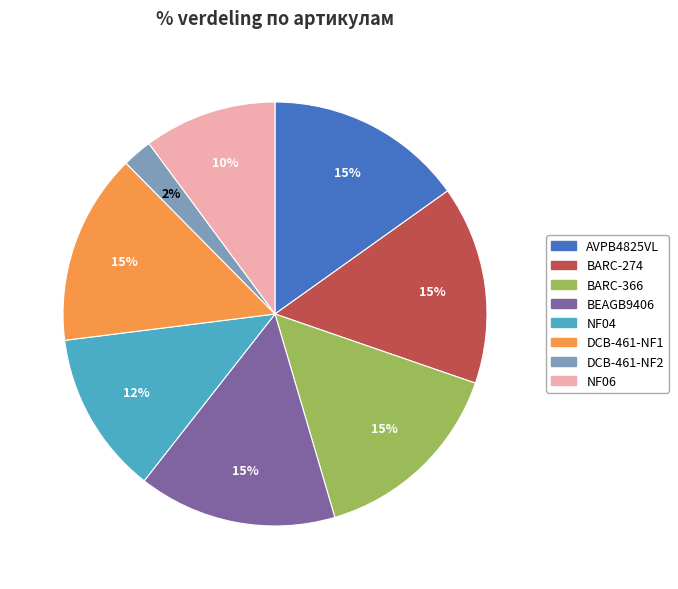

Which has a higher value, DCB-461-NF2 or BARC-366?

BARC-366